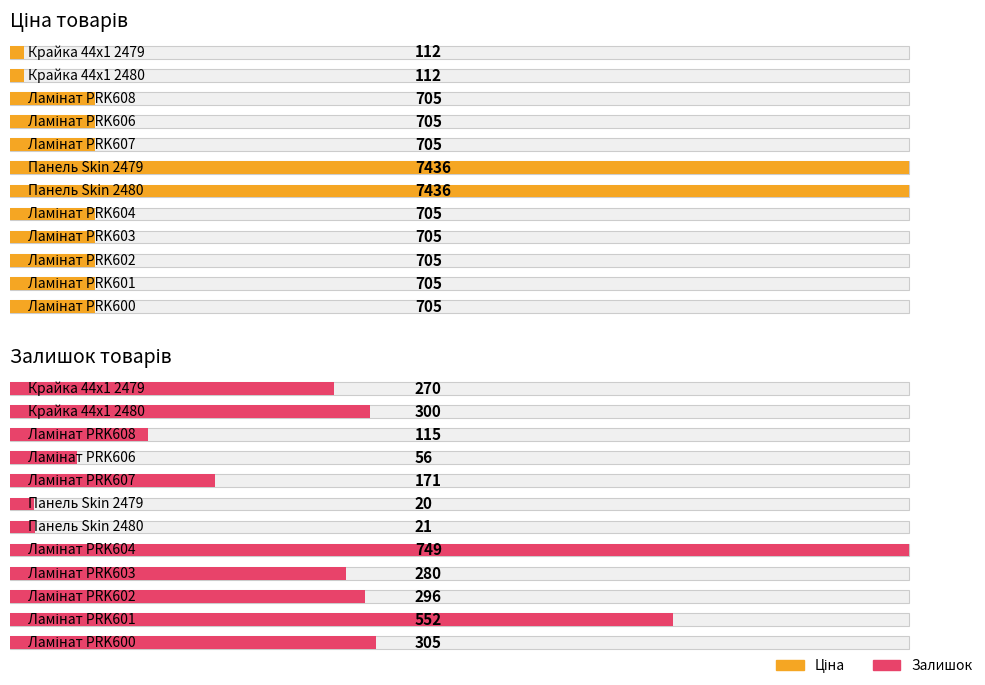

Which series has the largest range (max minus min)?

Ціна товарів